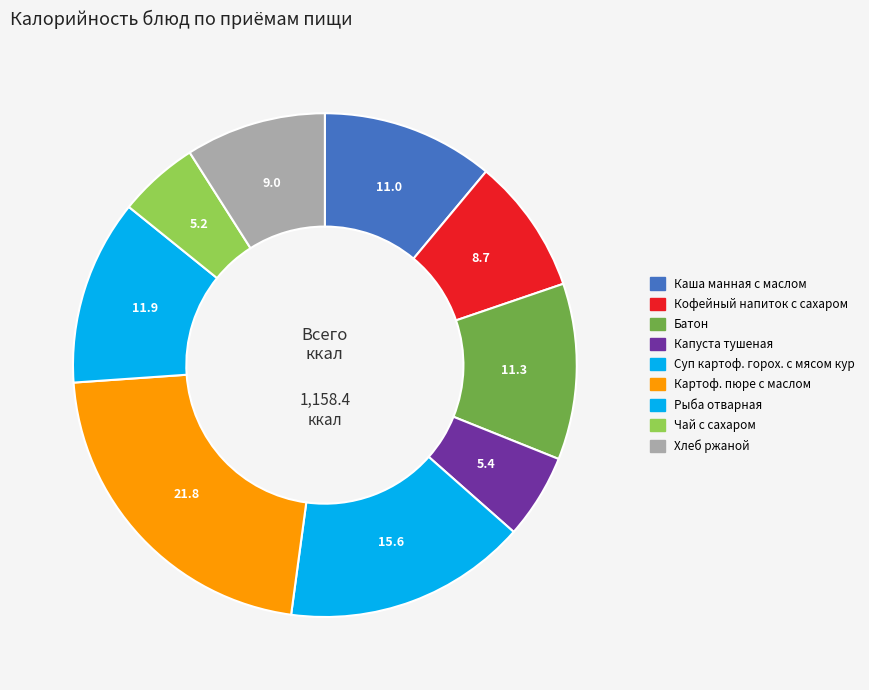

To the nearest percent, what is the average slice percentage?

11%